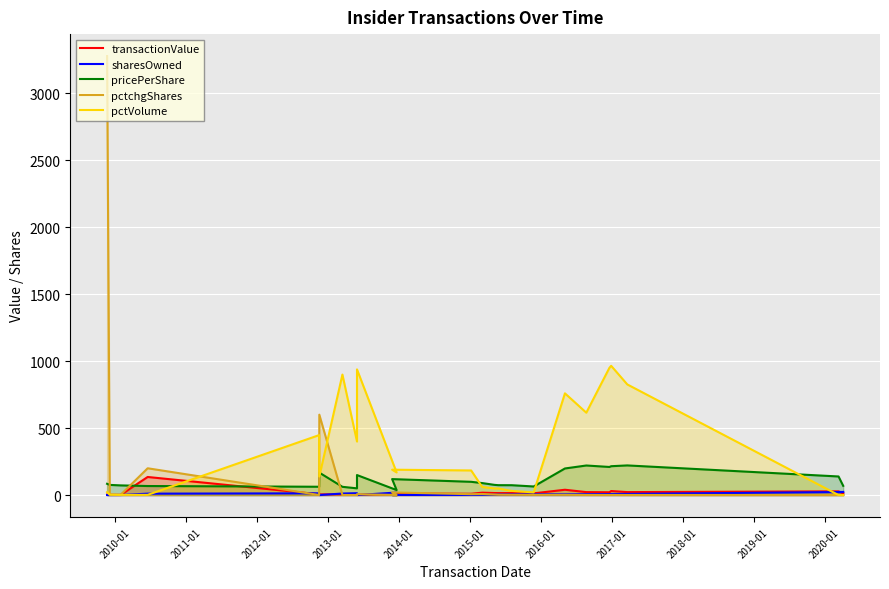

Count the number of categories in the chart.

24